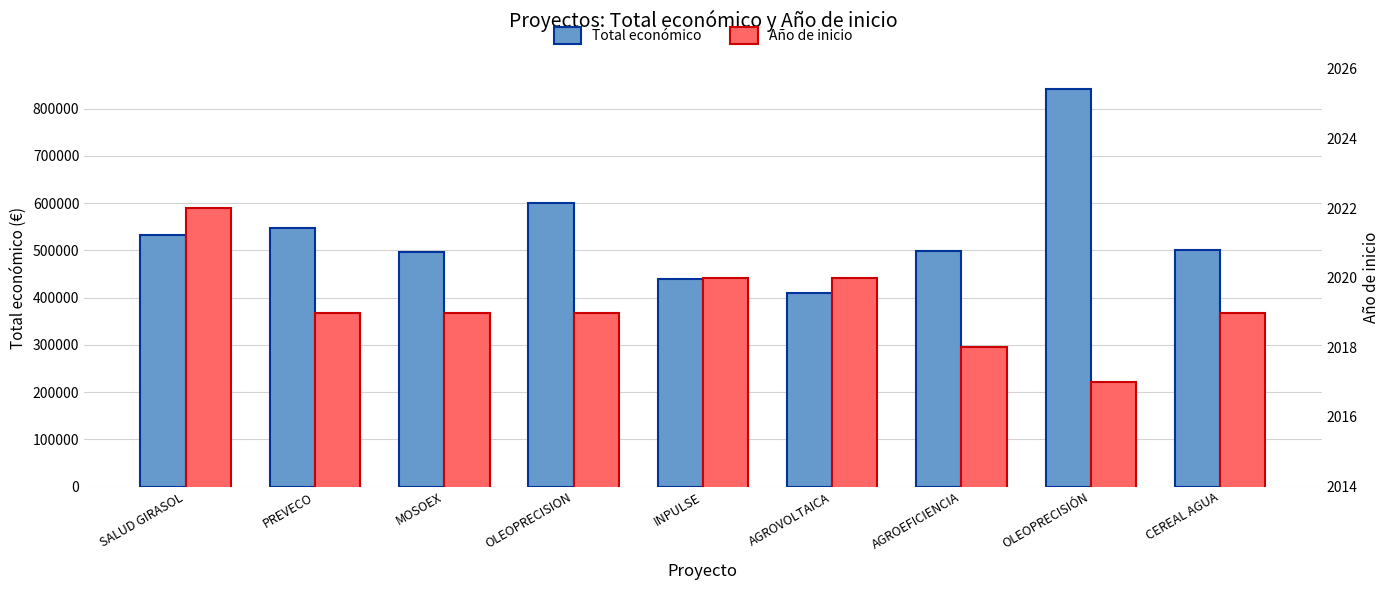

Where does the Año de inicio series first go above 2019?

SALUD GIRASOL